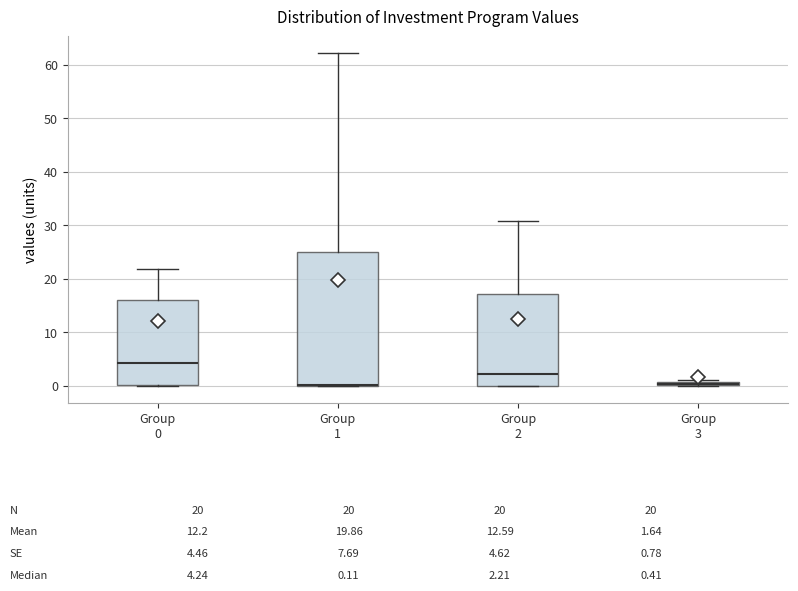

Which box is the tallest, from its lower edge to its upper edge?

Group 1